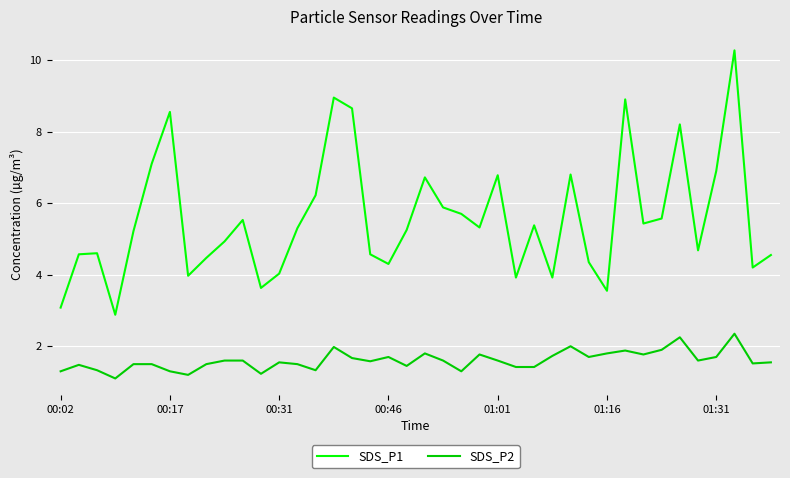

What is the minimum value shown in the chart?

1.1